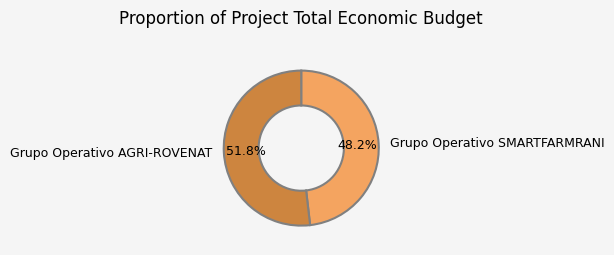

Combined, do Grupo Operativo SMARTFARMRANI and Grupo Operativo AGRI-ROVENAT account for over 50%?

Yes